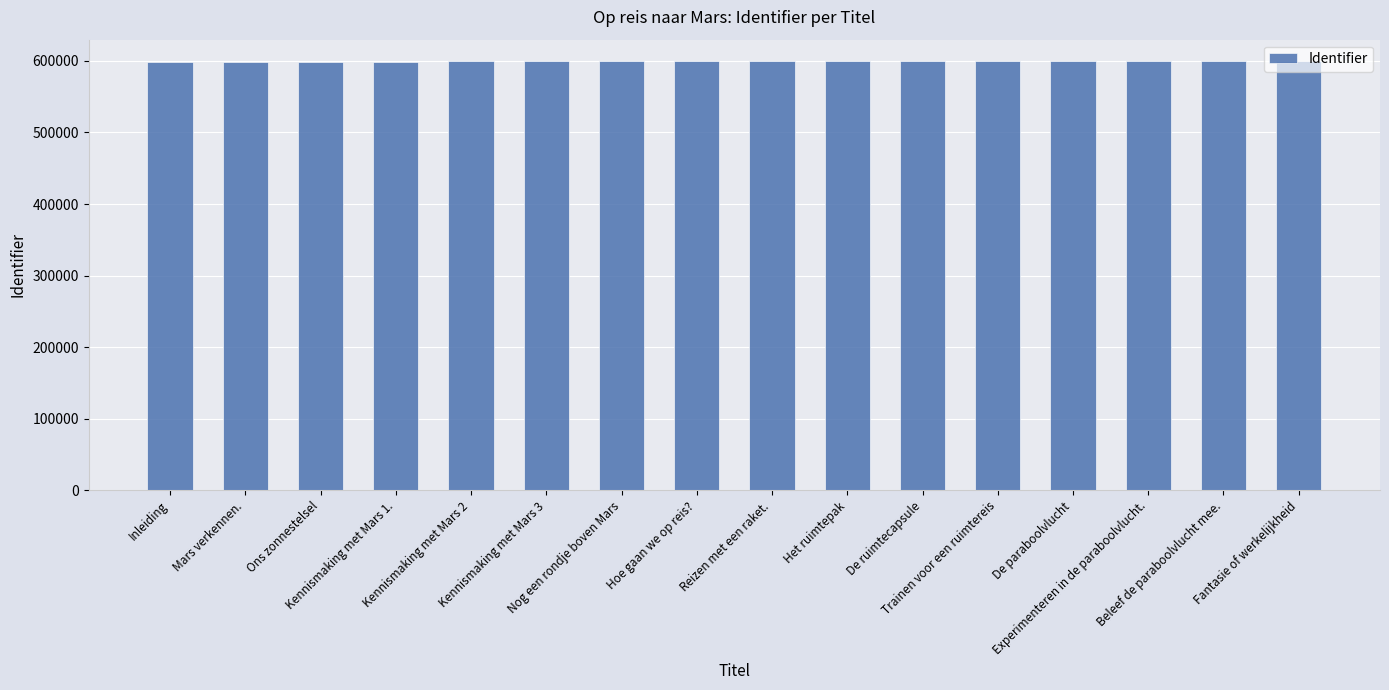

What is the sum of all values?

9590210